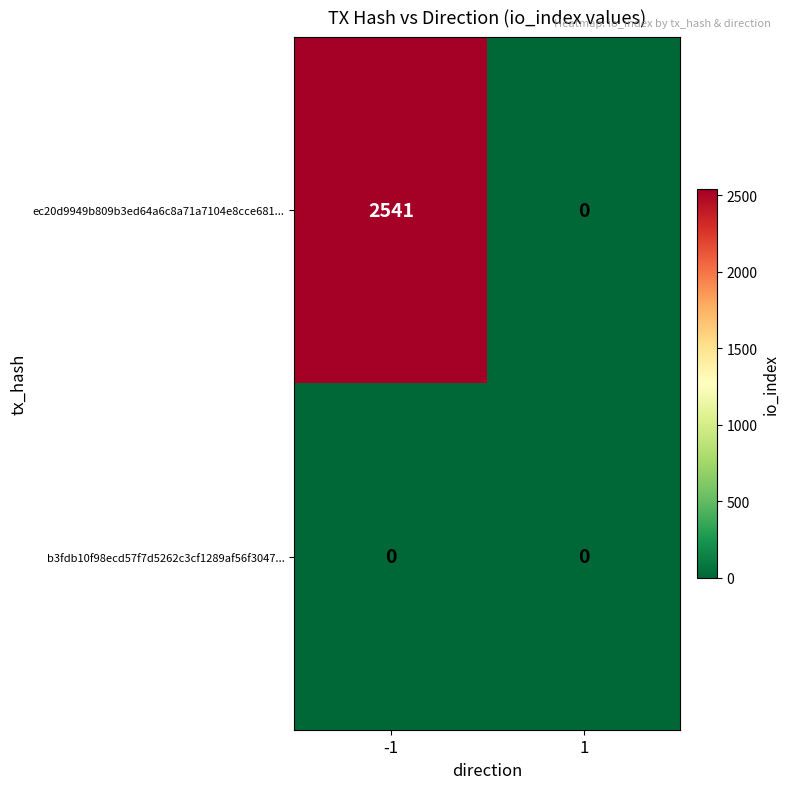

At which category is the sum across all series the highest?

-1